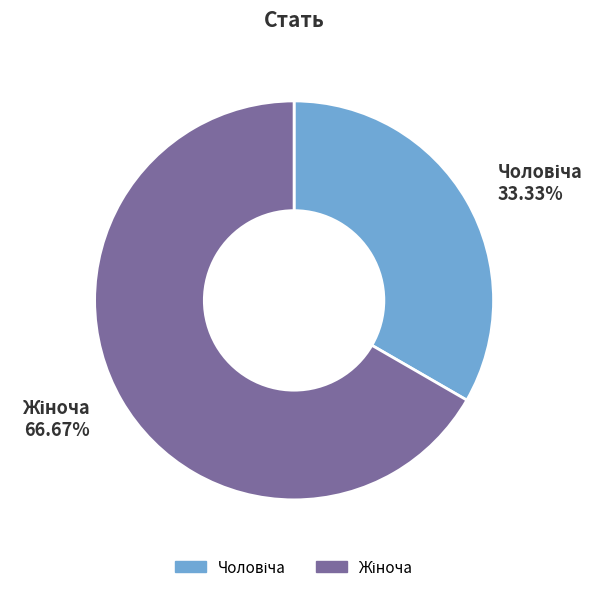

Does any single category account for the majority?

Yes